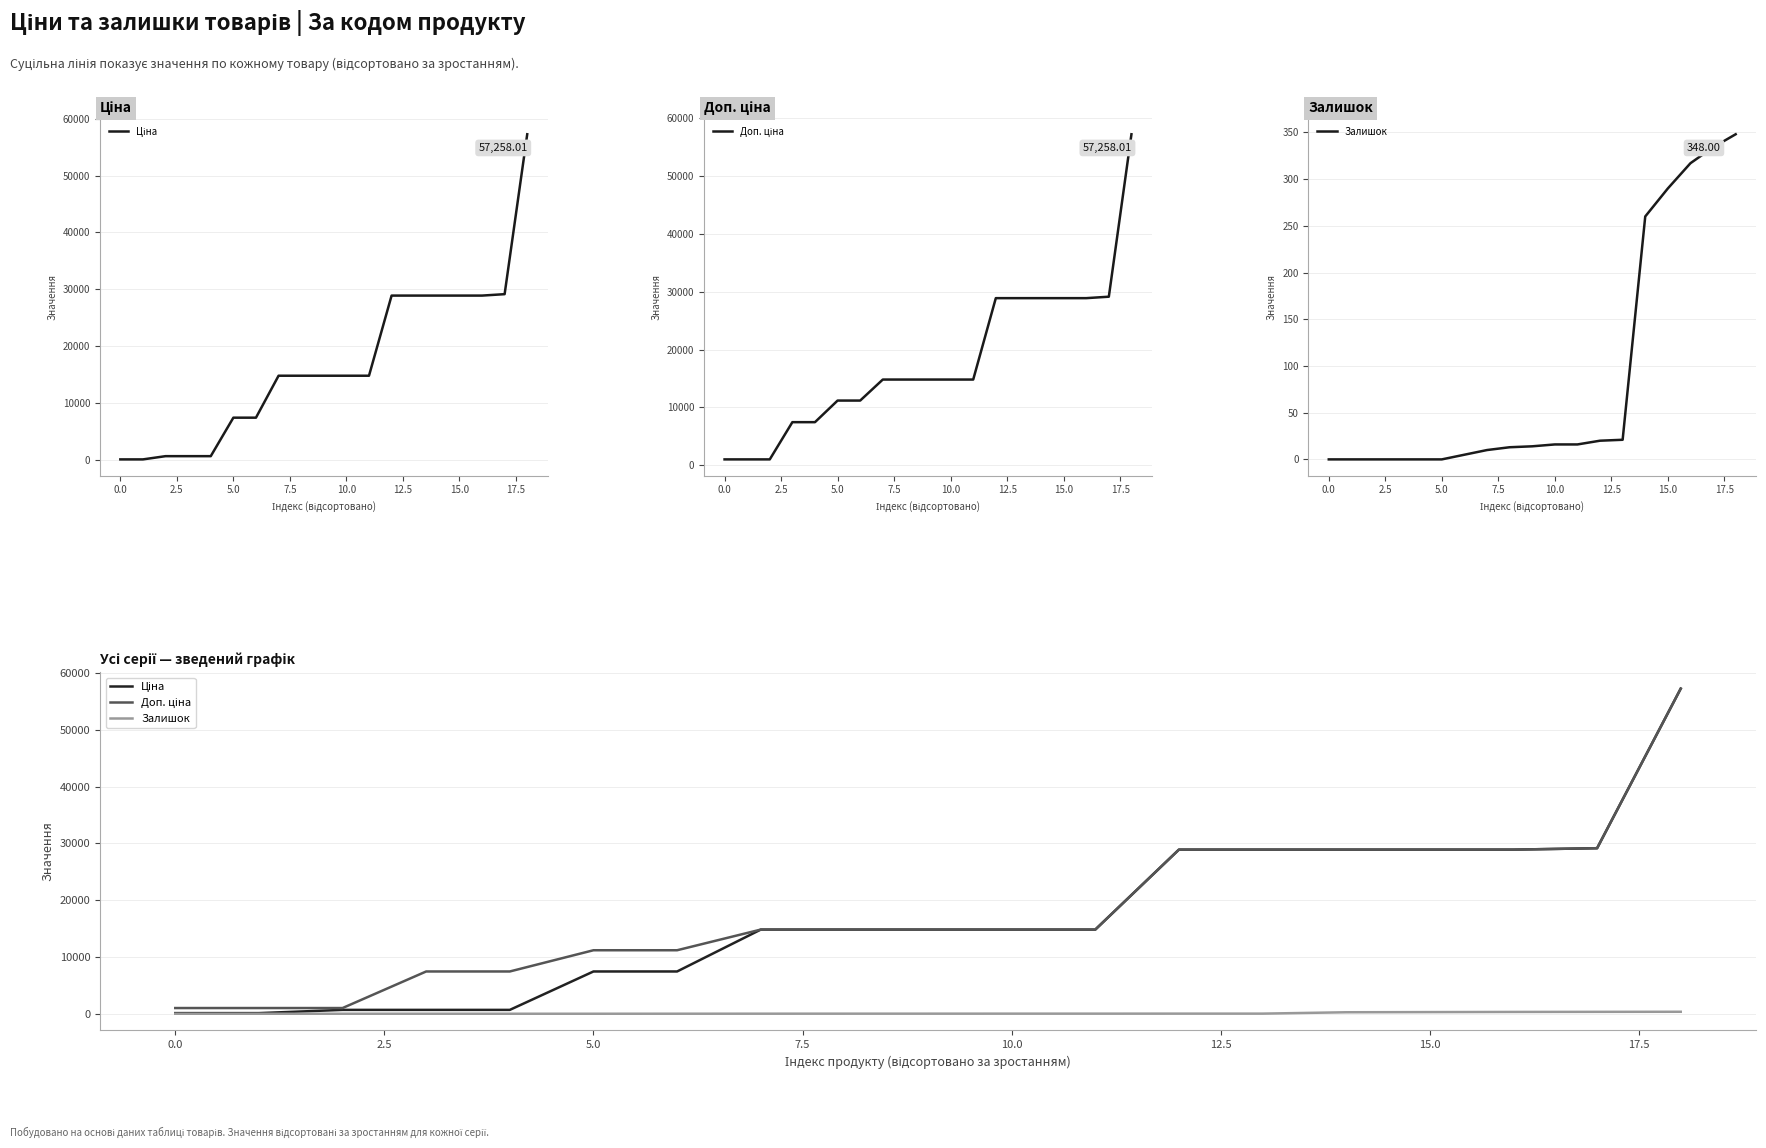

True or false: Ціна and Залишок cross at least once.

False